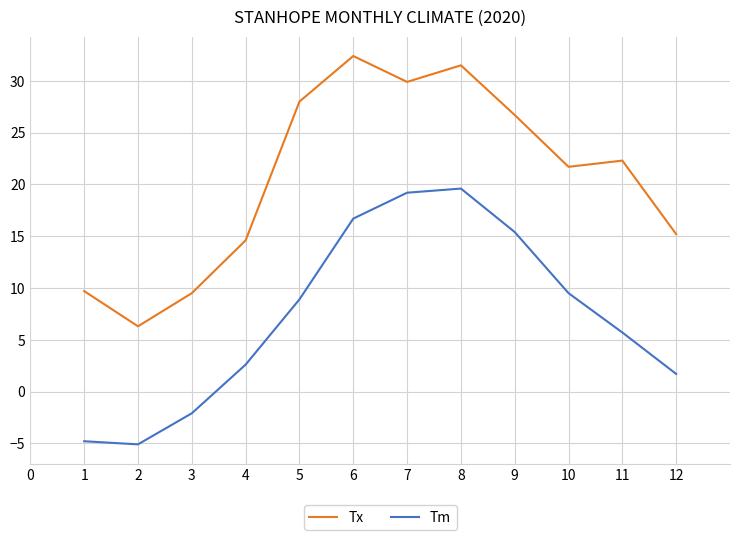

Between 5 and 8, which series saw the biggest shift?

Tm